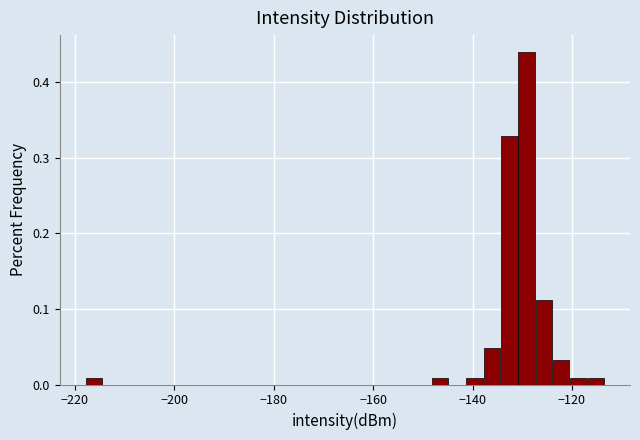

Read against the x-axis, roughly where is the centre of the tallest bar?

-130